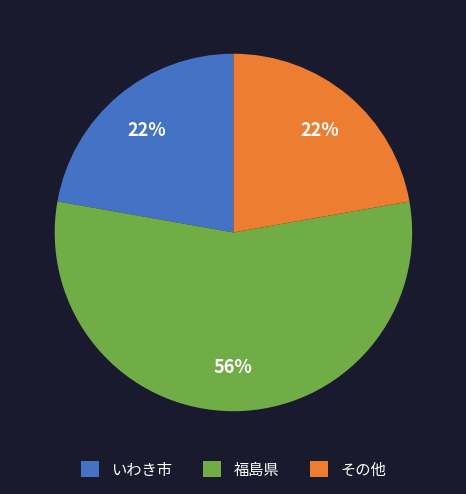

What is the ratio of the value at 福島県 to the value at いわき市?

2.5